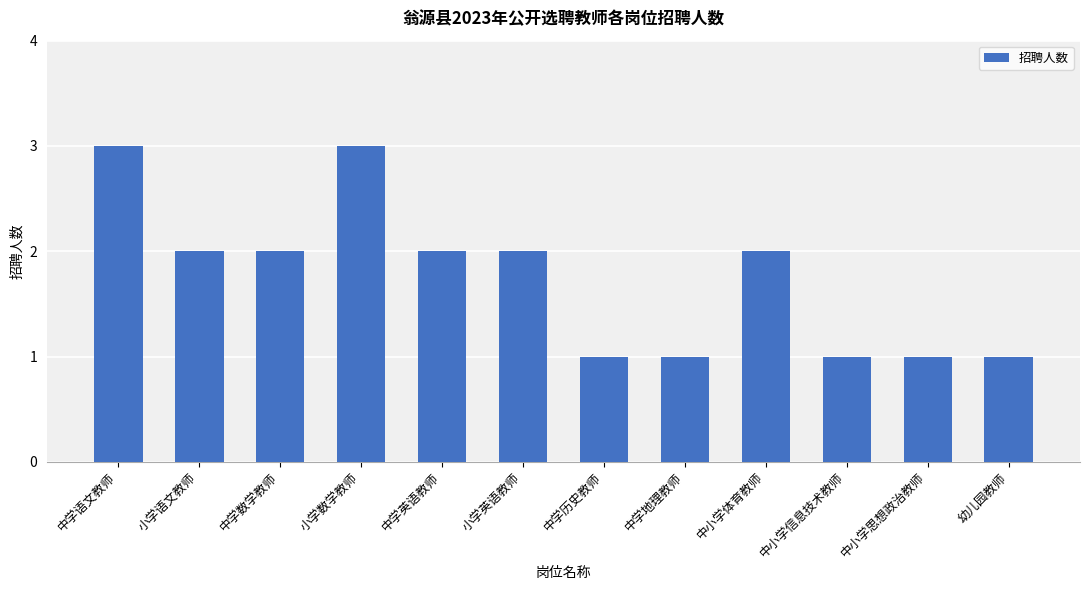

What is the label of the 2nd bar from the left?

小学语文教师